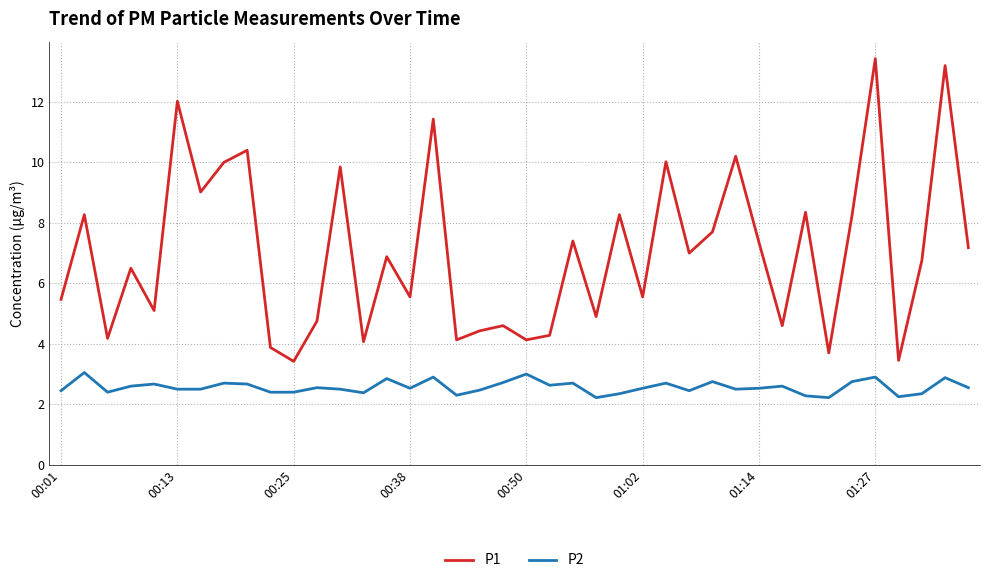

Which series has the largest range (max minus min)?

P1